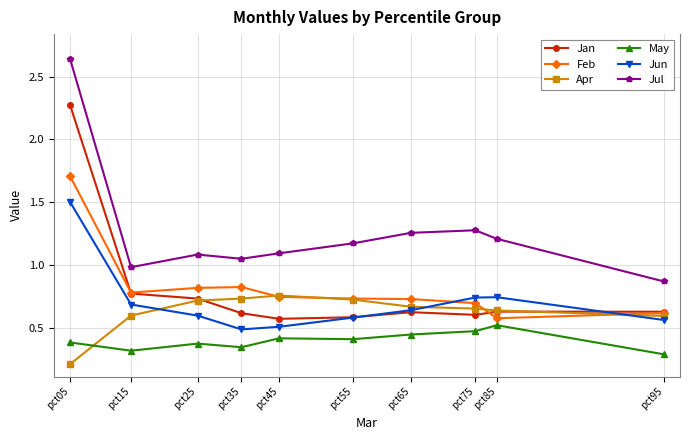

Is the value of Feb at pct95 greater than the value of Apr at pct55?

No